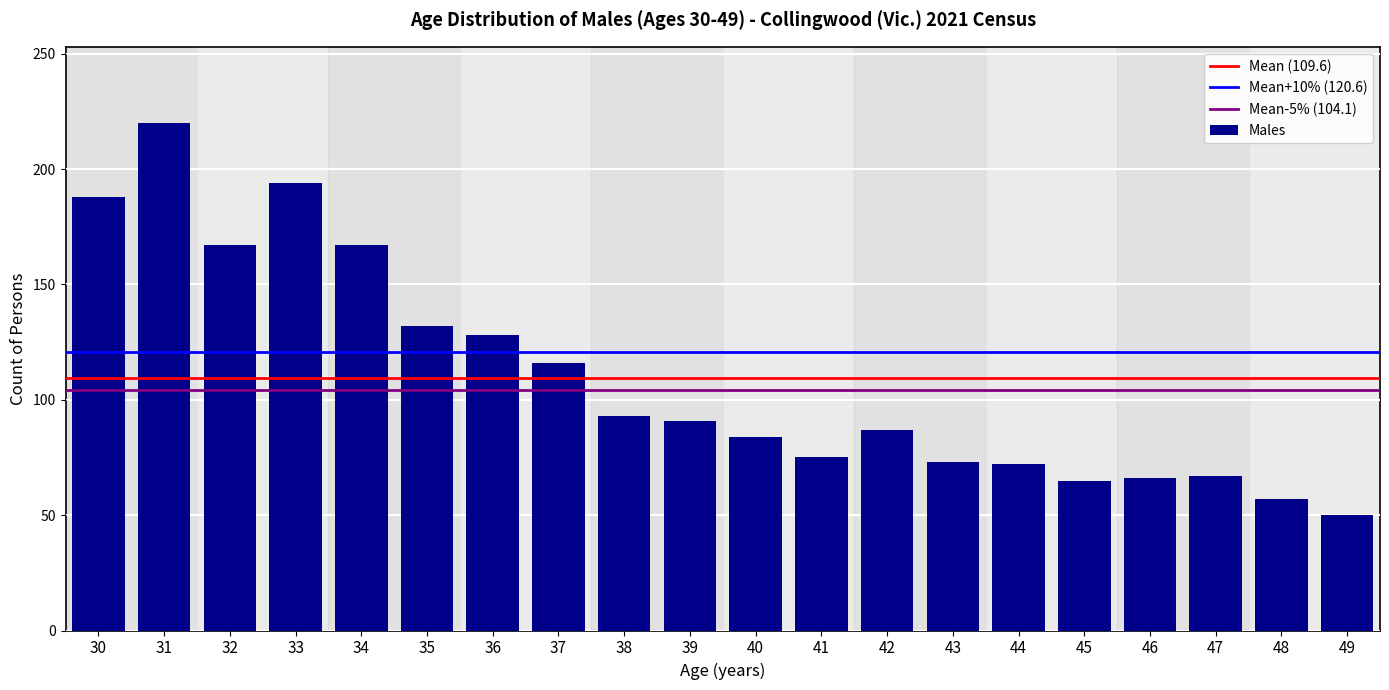

The value at 32 is 167. True or false?

True